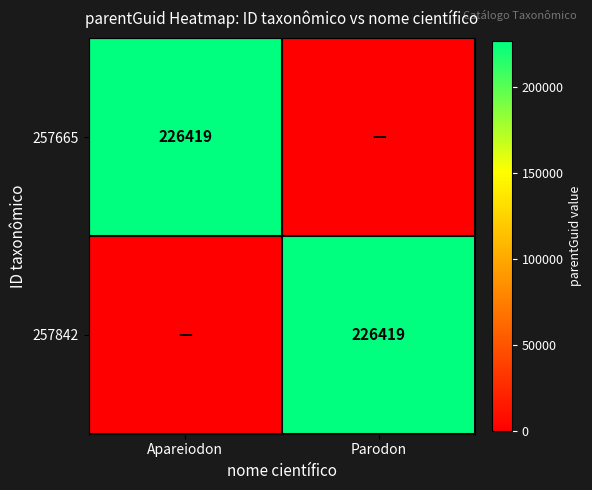

Between Apareiodon and Parodon, which is larger?

Apareiodon